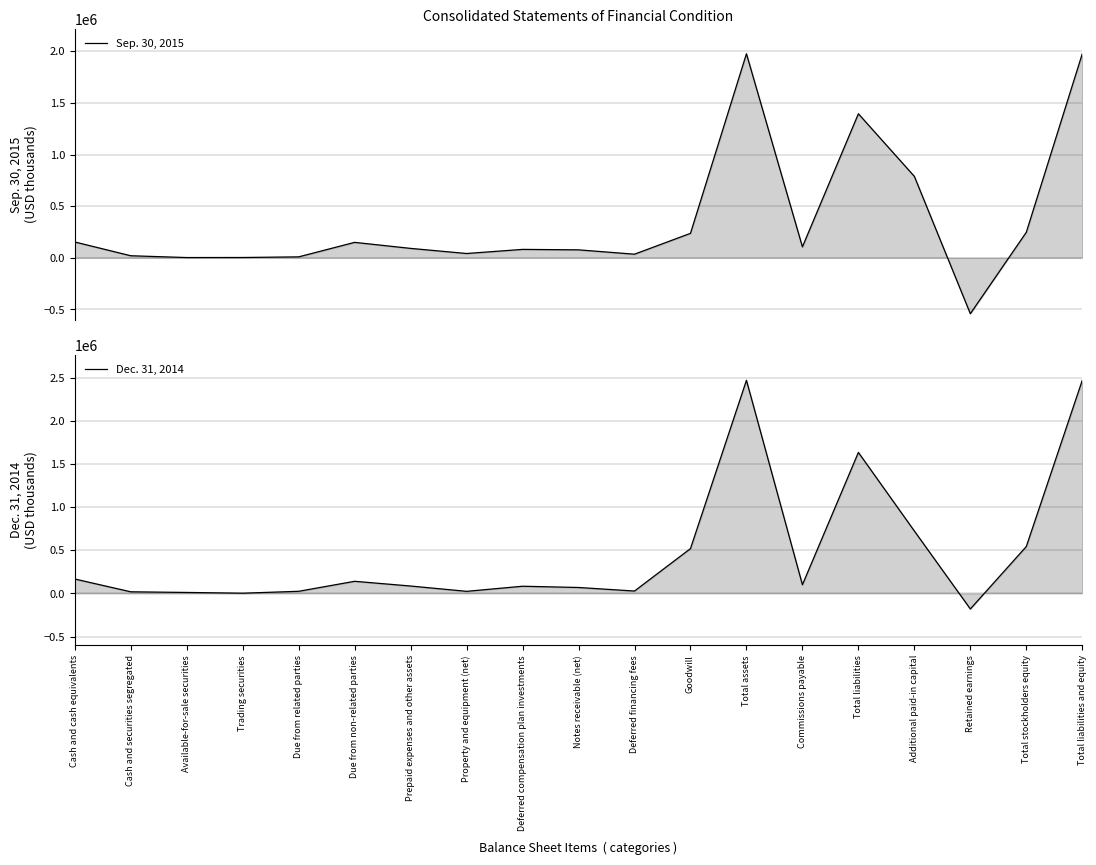

What is the label of the 16th point from the left?

Additional paid-in capital